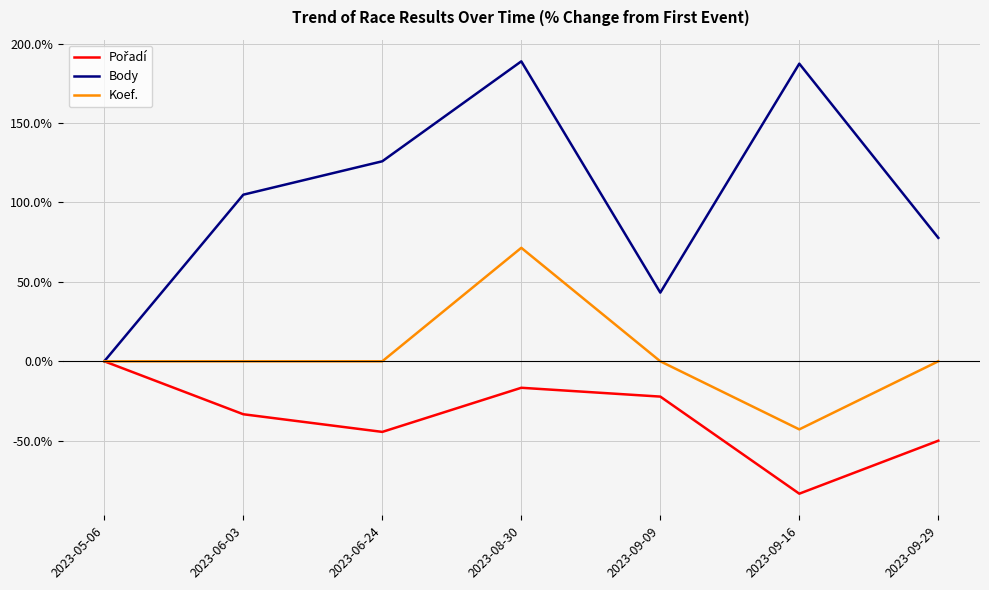

What is the total value across all series at 2023-09-29?

27.7